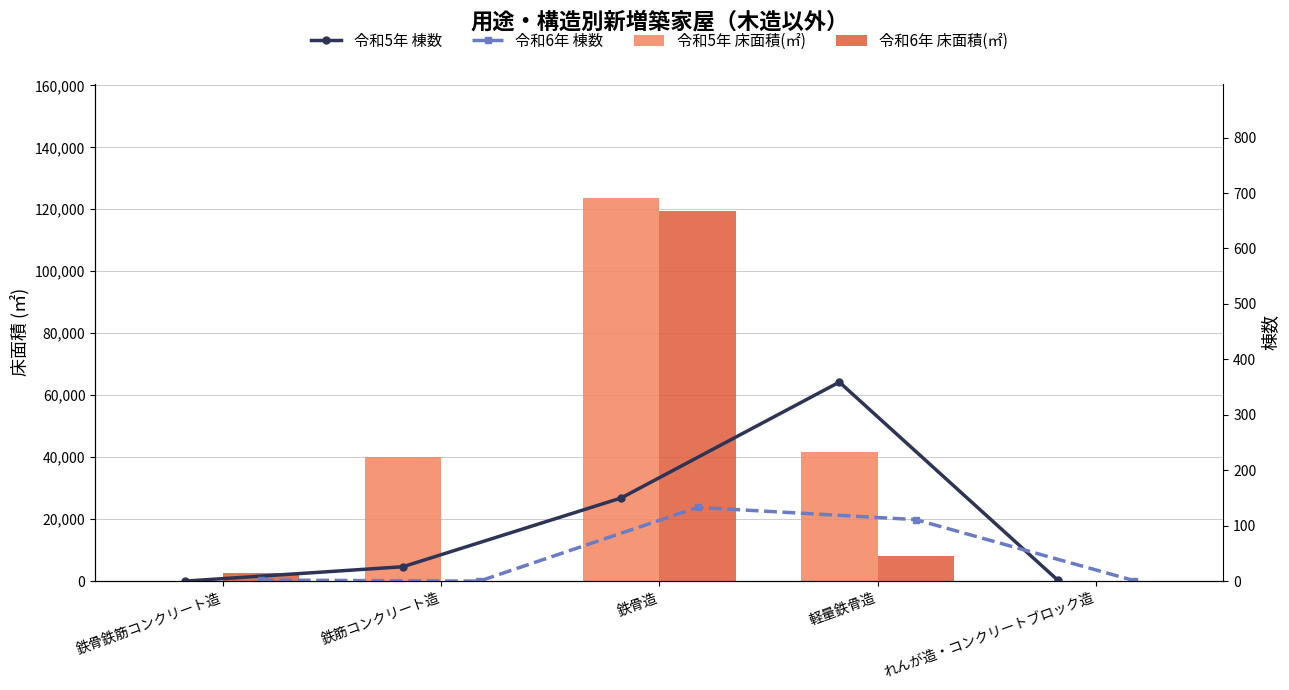

Does the chart contain stacked bars?

No